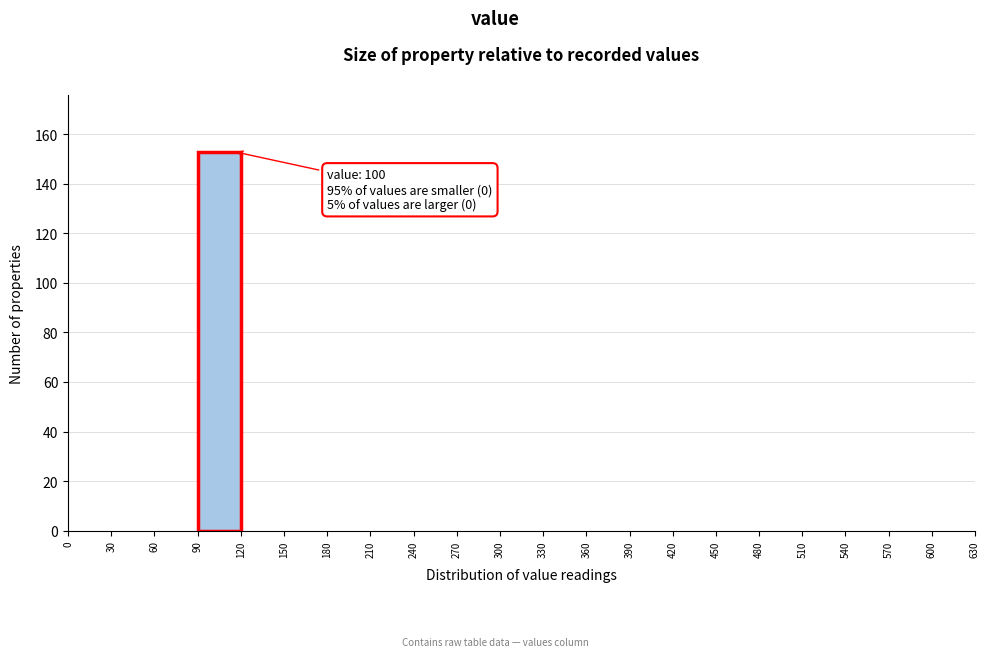

Over which range of the x-axis is the bar tallest?

90 to 120